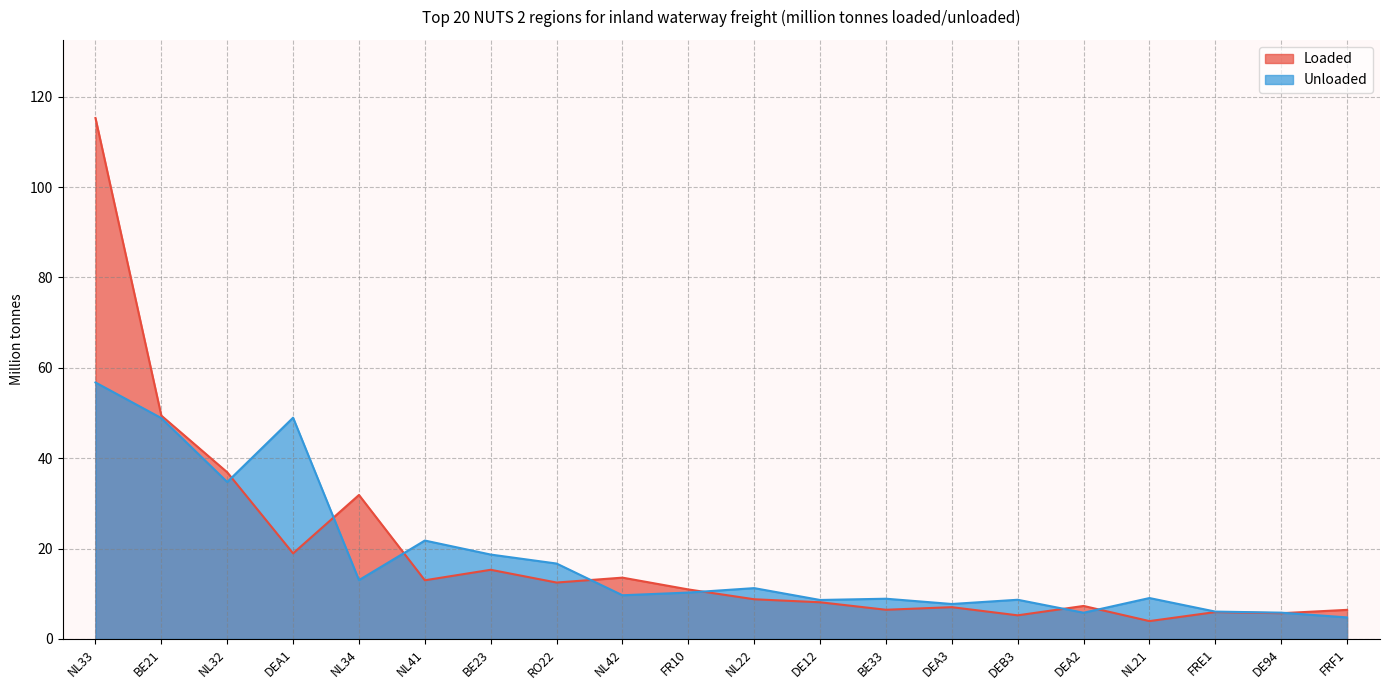

What is the spread (max minus min) of values at FR10?

0.7